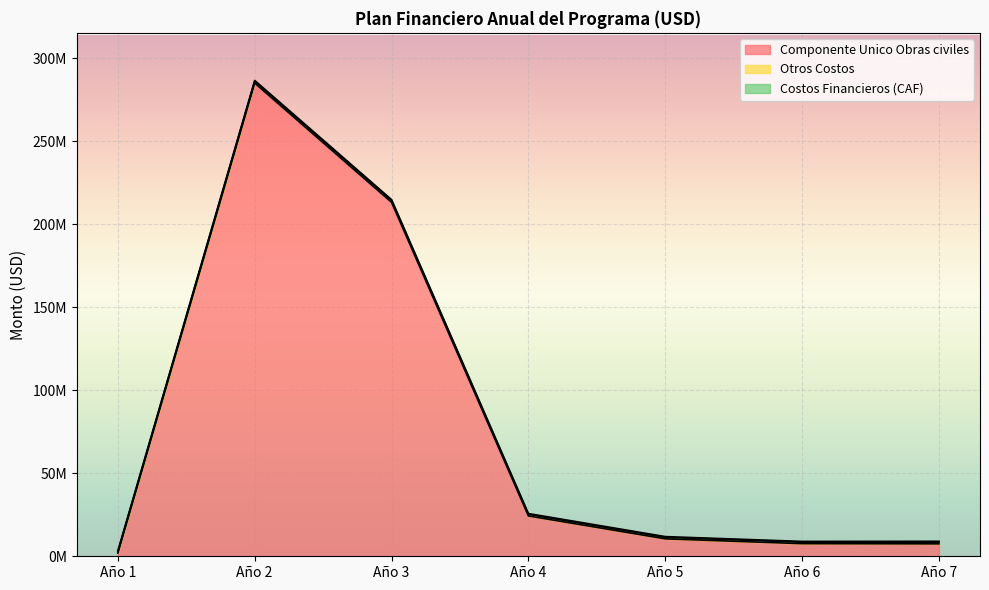

At which category is the sum across all series the highest?

Año 2